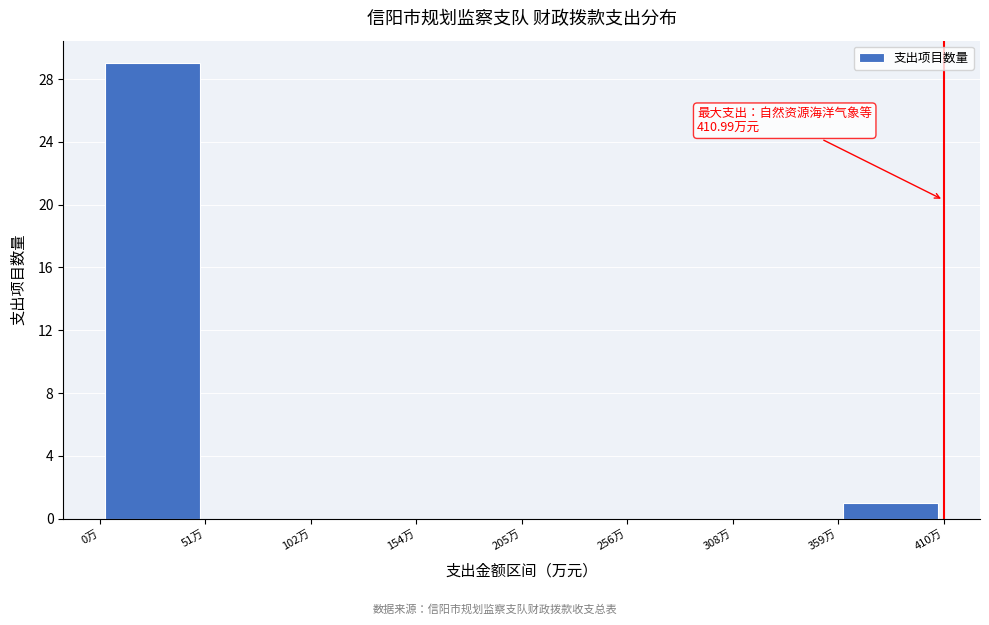

Over which range of the x-axis is the bar tallest?

0 to 50